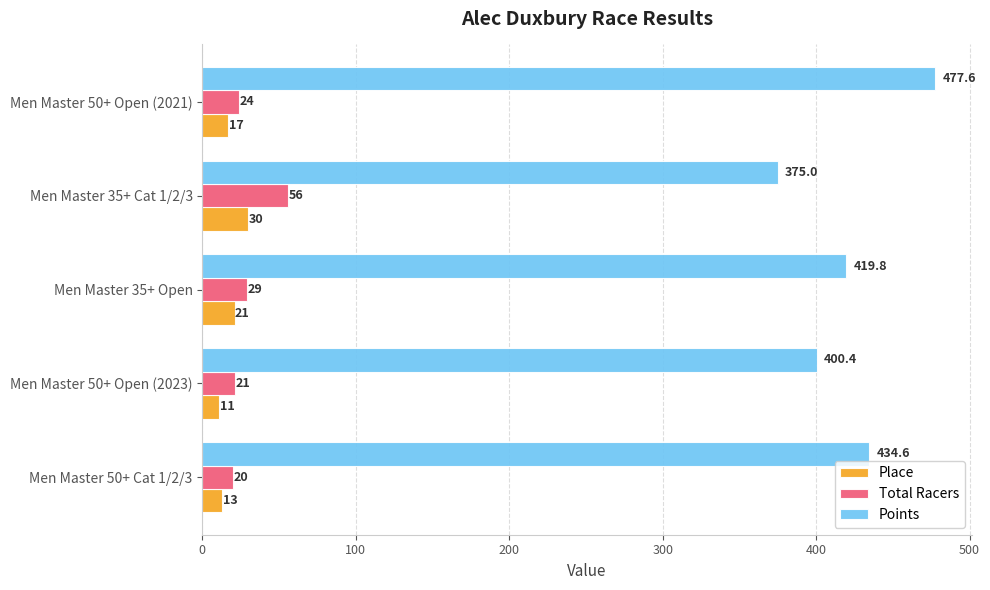

Which label corresponds to the largest value in the chart?

Men Master 50+ Open (2021)